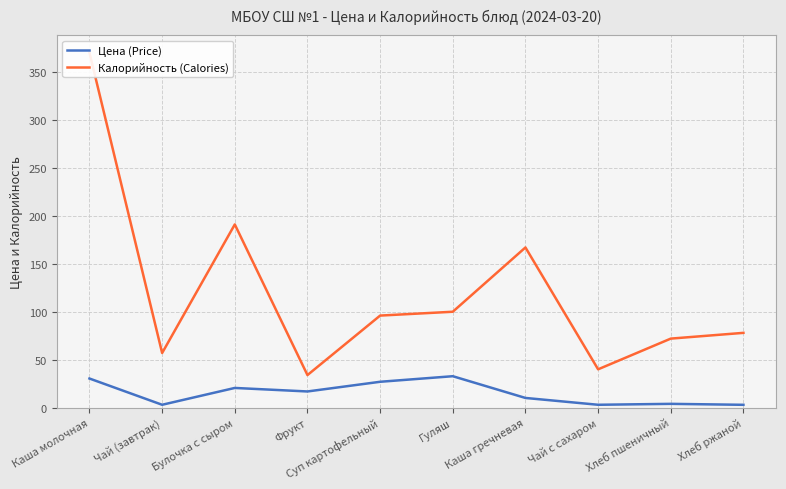

Which series has the largest total across all categories?

Калорийность (Calories)